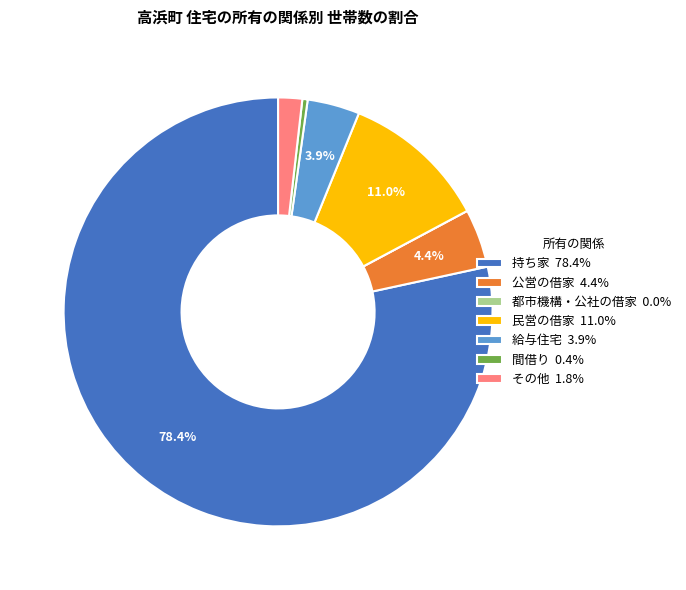

To the nearest percent, what is the difference between the その他 and 公営の借家 slice percentages?

3%